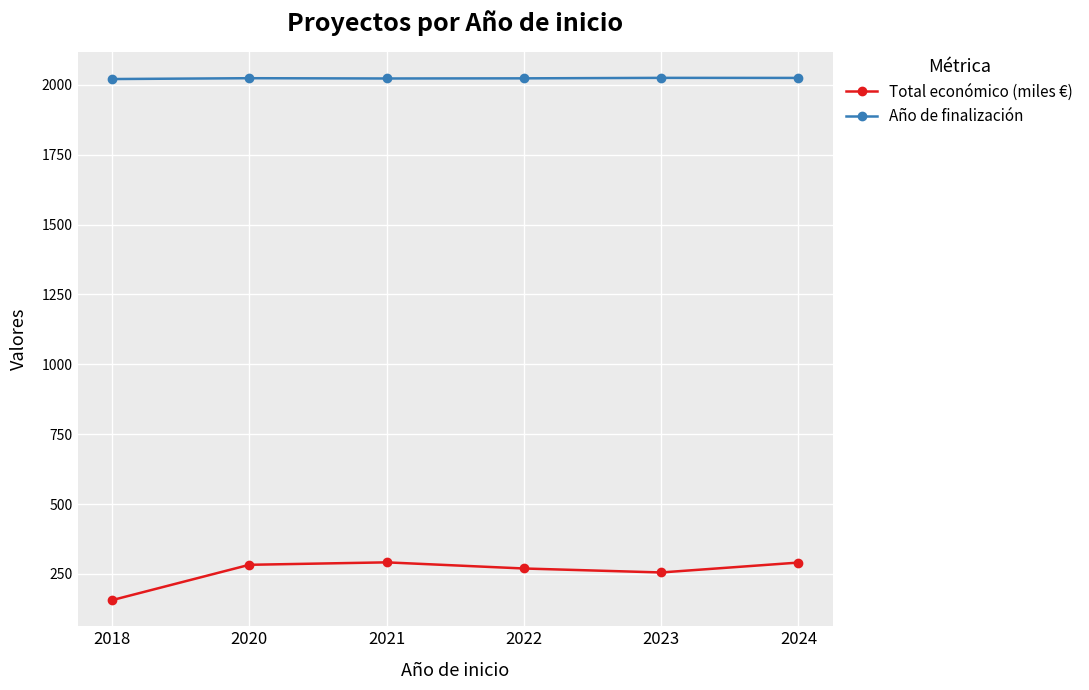

Which series has the largest total across all categories?

Año de finalización